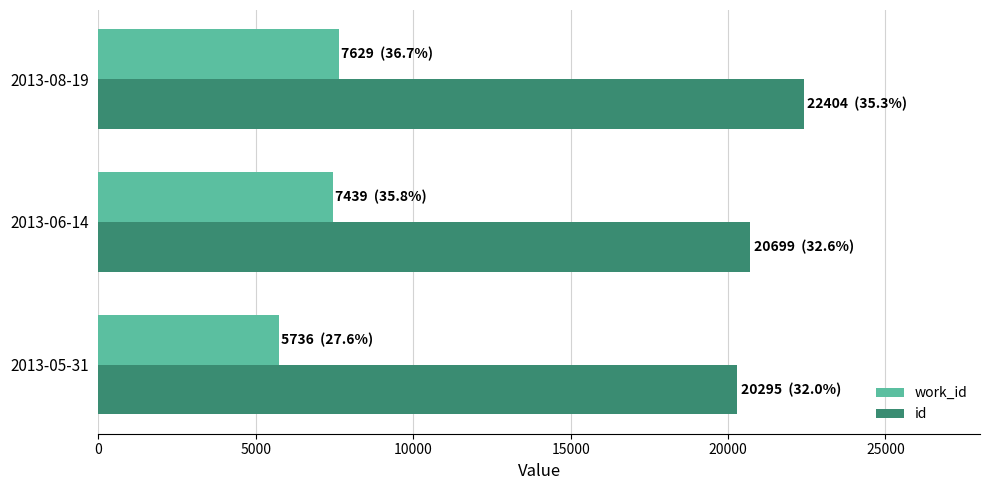

Which series changed the most between 2013-05-31 and 2013-08-19?

id